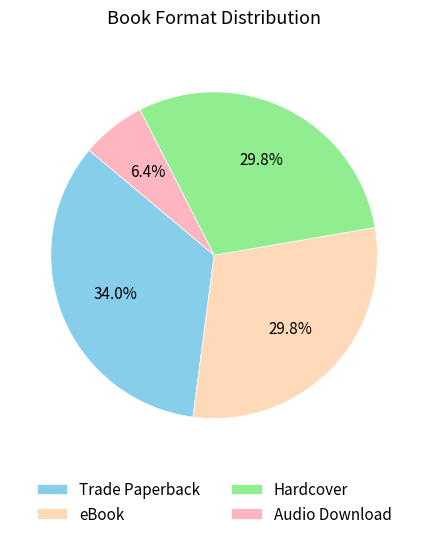

Combined, do Audio Download and eBook account for over 50%?

No